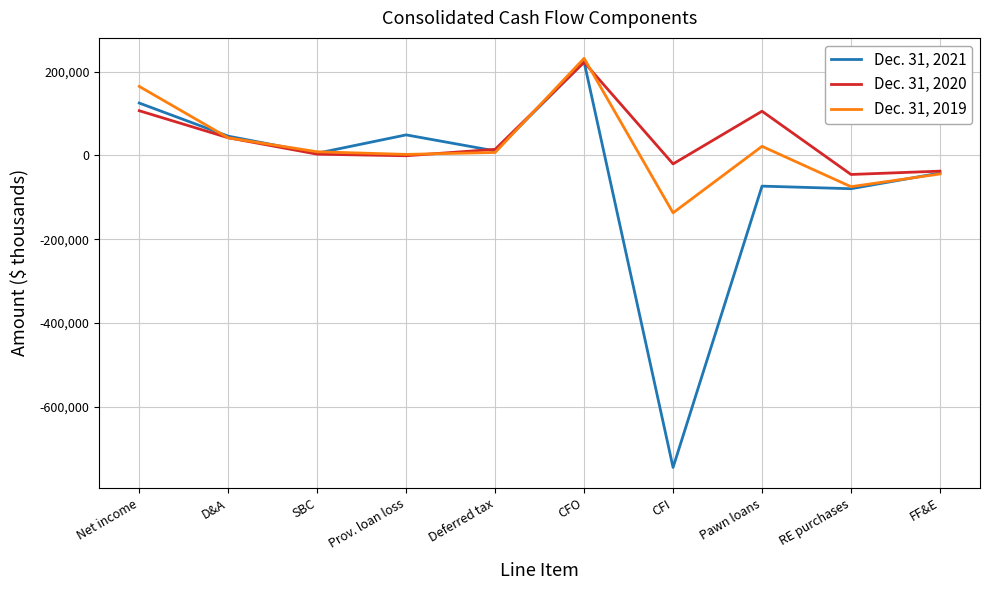

What is the total value across all series at FF&E?

-123876